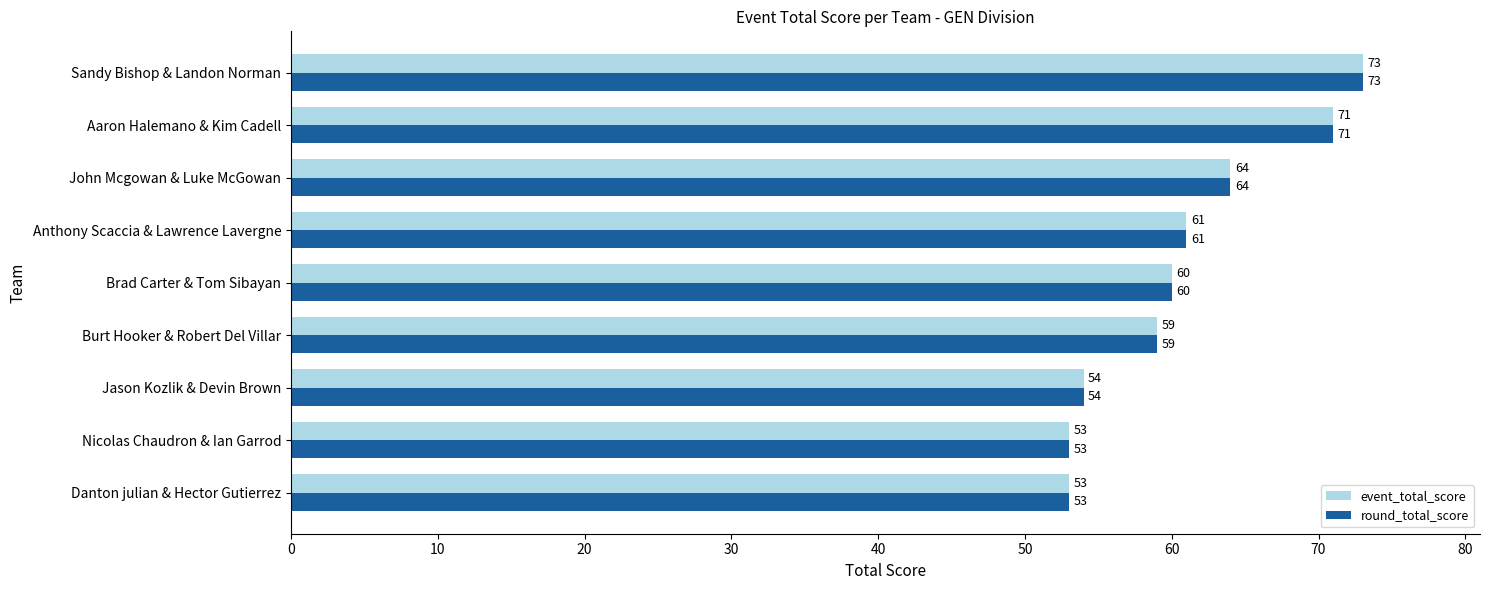

What is the difference between the second highest and second lowest values in the event_total_score series?

18